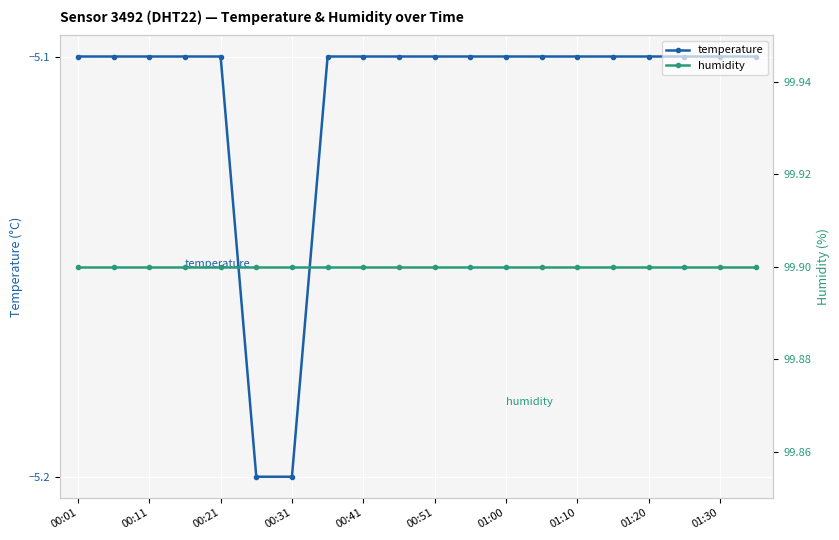

True or false: temperature and humidity intersect in this chart.

False